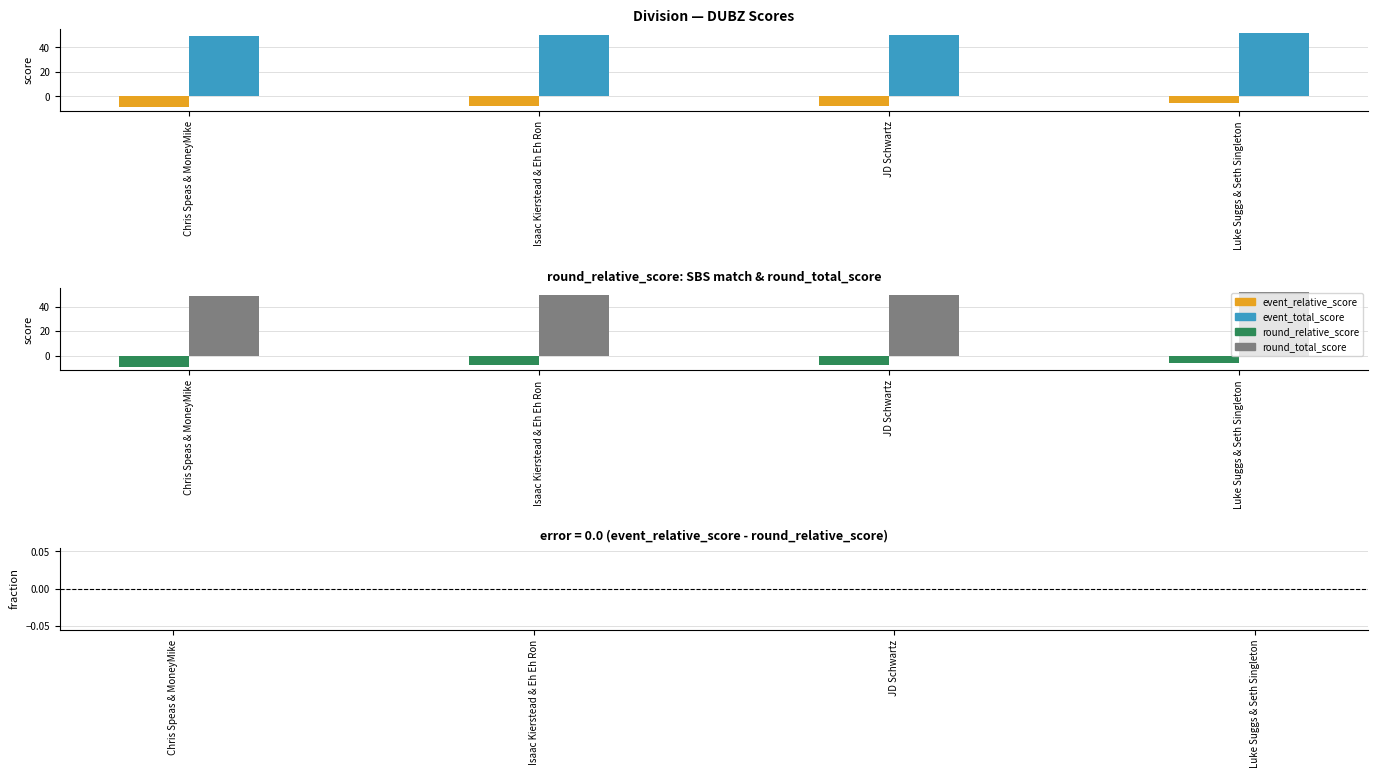

What is the total value across all series at Chris Speas & MoneyMike?

80